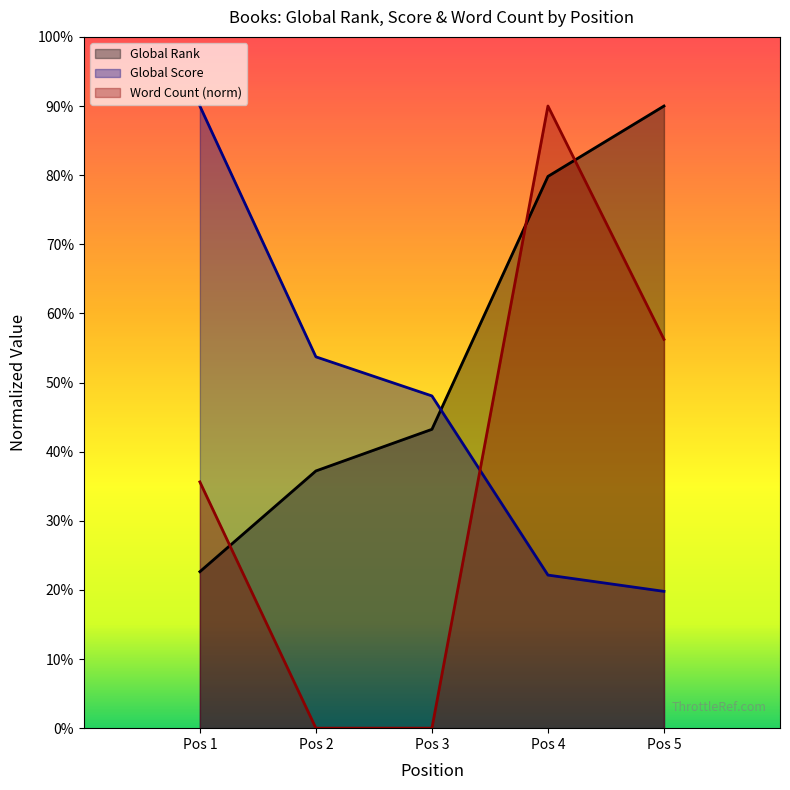

At which category is the sum across all series the highest?

Pos 4